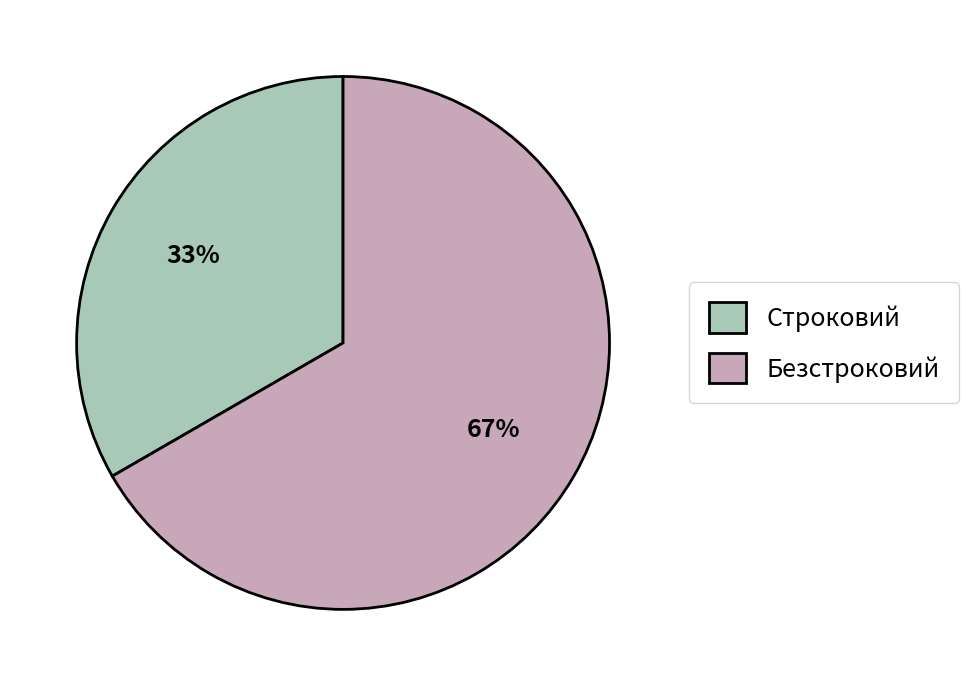

Combined, do Безстроковий and Строковий account for over 50%?

Yes